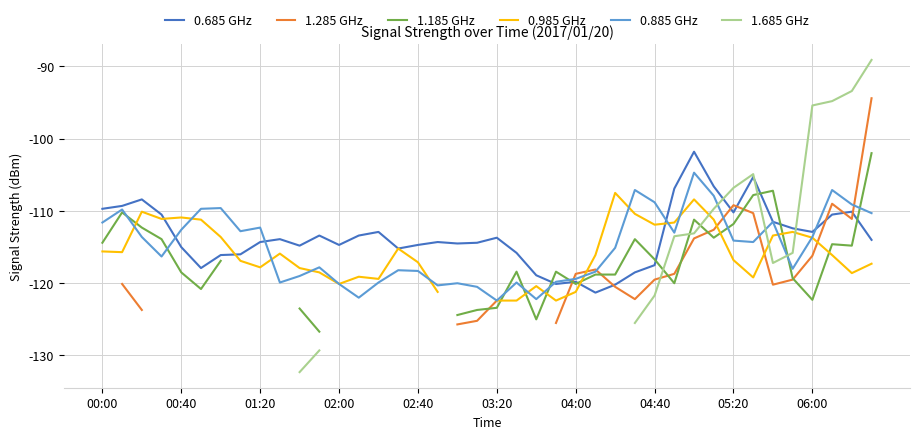

How many lines are shown in the chart?

6